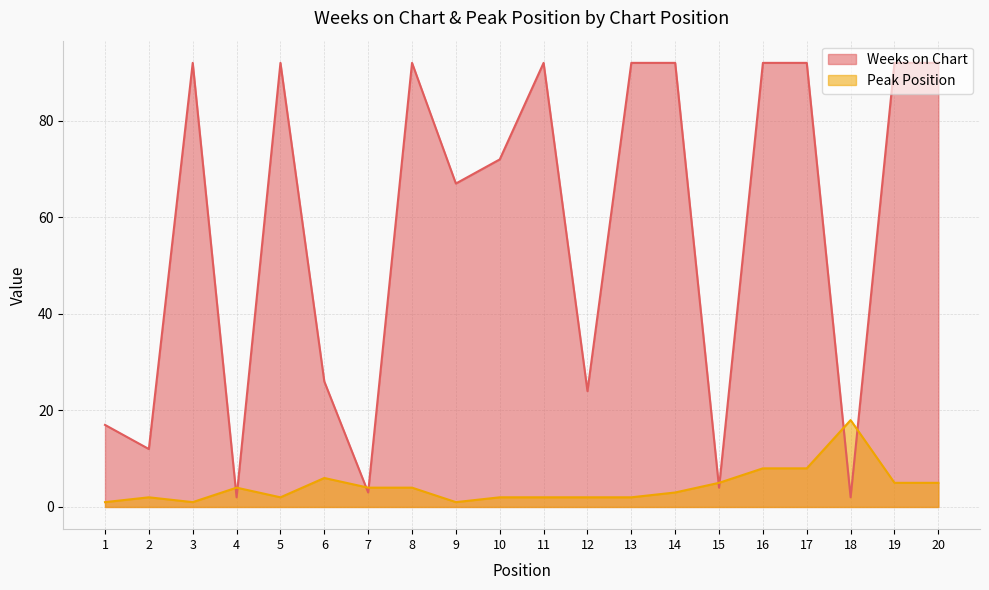

Which has a higher value, 14 or 18?

14